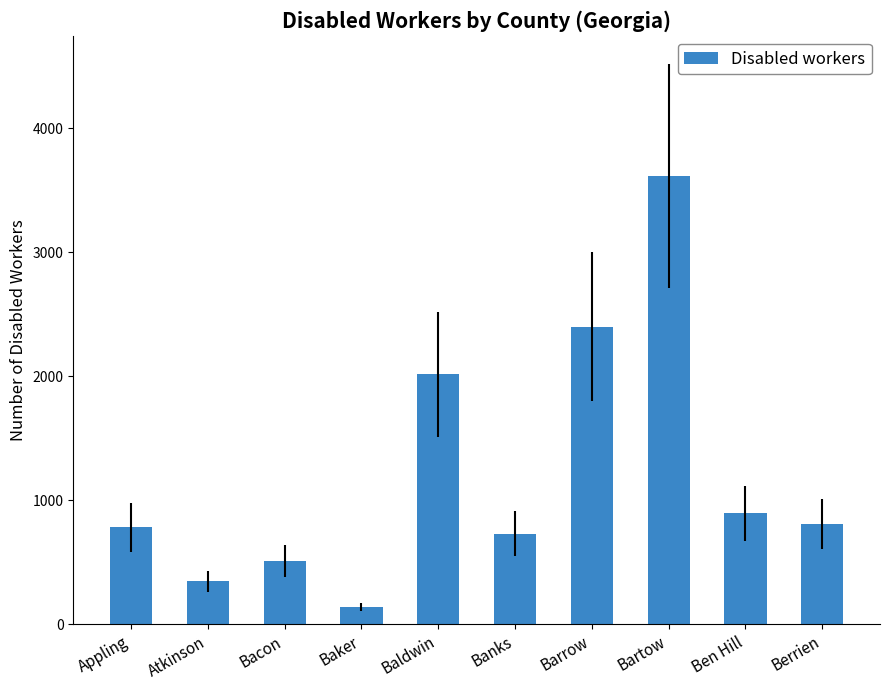

Which category has the highest value across all series?

Bartow